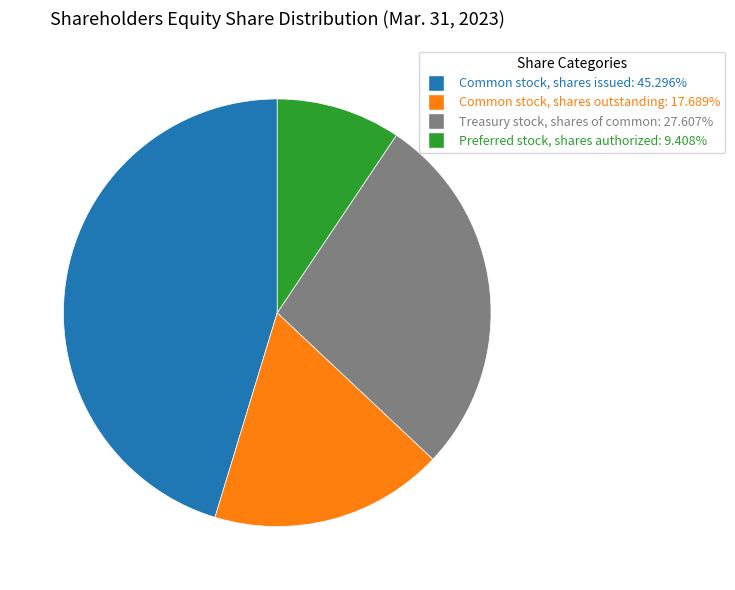

The Preferred stock, shares authorized slice represents 9% of the pie. True or false?

True